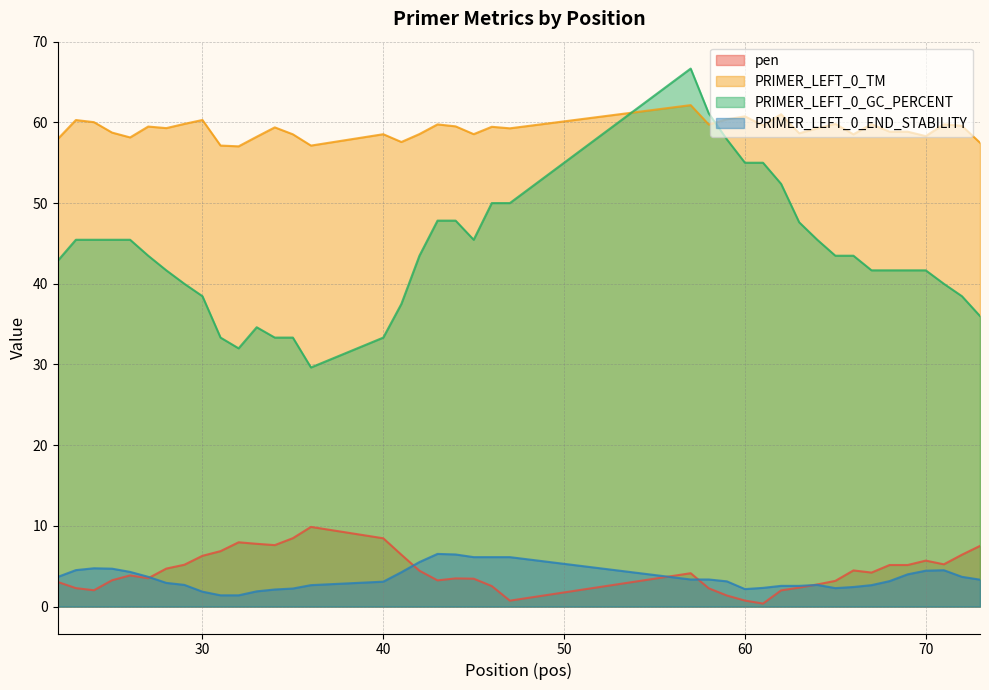

Reading left to right, what are all the values shown in this chart?

pen: 3.1	2.3	2.0	3.3	3.9	3.5	4.7	5.2	6.3	6.9	8.0	7.8	7.6	8.5	9.9	8.5	6.4	4.4	3.3	3.5	3.5	2.5	0.7	4.1	2.3	1.4	0.7	0.4	2.0	2.4	2.7	3.2	4.5	4.2	5.2	5.2	5.7	5.2	6.4	7.5
PRIMER_LEFT_0_TM: 57.9	60.3	60.0	58.7	58.1	59.5	59.3	59.8	60.3	57.1	57.0	58.2	59.4	58.5	57.1	58.5	57.6	58.6	59.8	59.5	58.5	59.5	59.3	62.1	59.7	60.4	60.7	59.6	61.0	58.6	59.3	59.8	58.5	59.8	58.8	58.8	58.3	59.8	59.6	57.5
PRIMER_LEFT_0_GC_PERCENT: 42.9	45.5	45.5	45.5	45.5	43.5	41.7	40.0	38.5	33.3	32.0	34.6	33.3	33.3	29.6	33.3	37.5	43.5	47.8	47.8	45.5	50.0	50.0	66.7	61.1	57.9	55.0	55.0	52.4	47.6	45.5	43.5	43.5	41.7	41.7	41.7	41.7	40.0	38.5	36.0
PRIMER_LEFT_0_END_STABILITY: 3.7	4.5	4.8	4.7	4.3	3.7	2.9	2.7	1.9	1.4	1.4	1.9	2.1	2.2	2.7	3.1	4.3	5.5	6.5	6.5	6.1	6.1	6.1	3.4	3.4	3.1	2.2	2.3	2.6	2.6	2.7	2.3	2.4	2.7	3.2	4.0	4.5	4.5	3.7	3.3